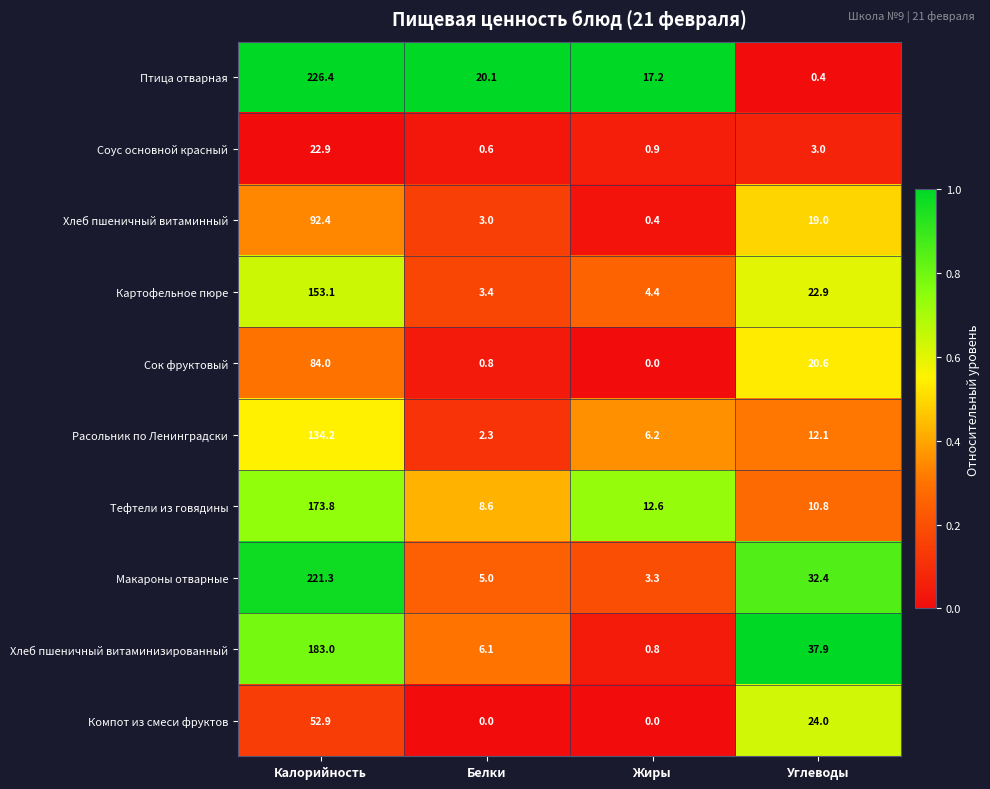

The value of Хлеб пшеничный витаминизированный at Углеводы is 37.9. True or false?

True